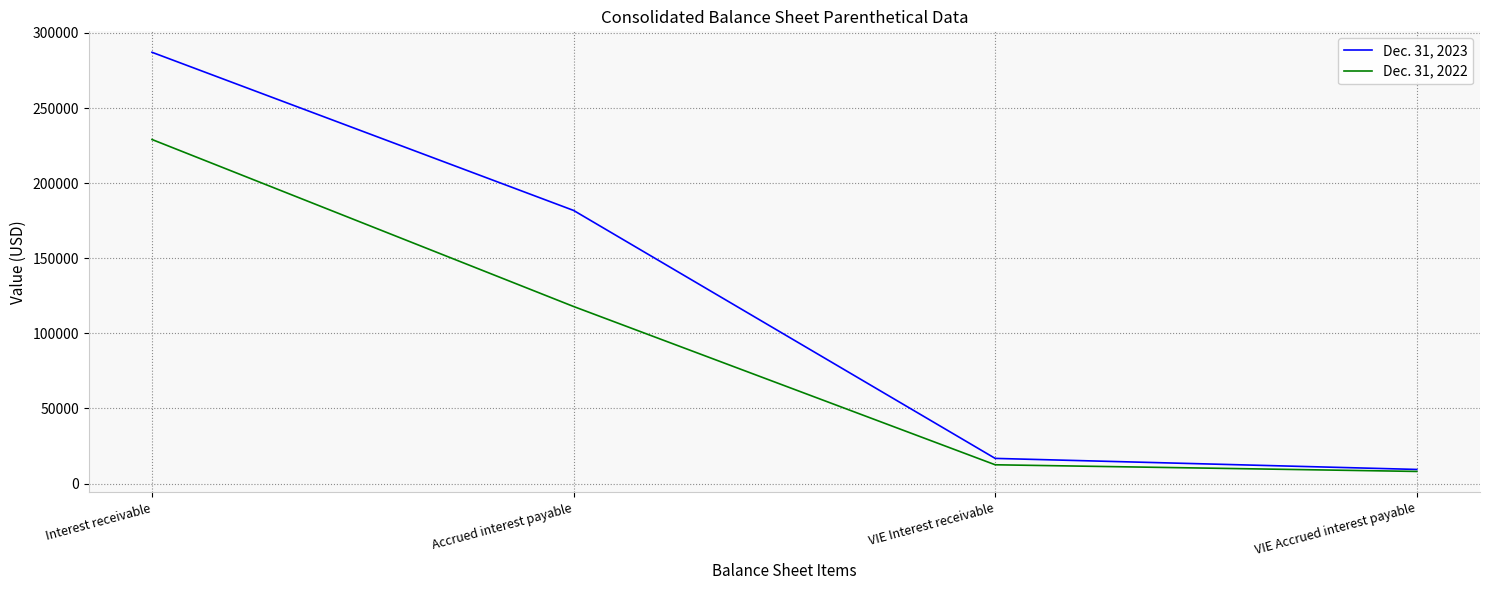

How many lines are shown in the chart?

2